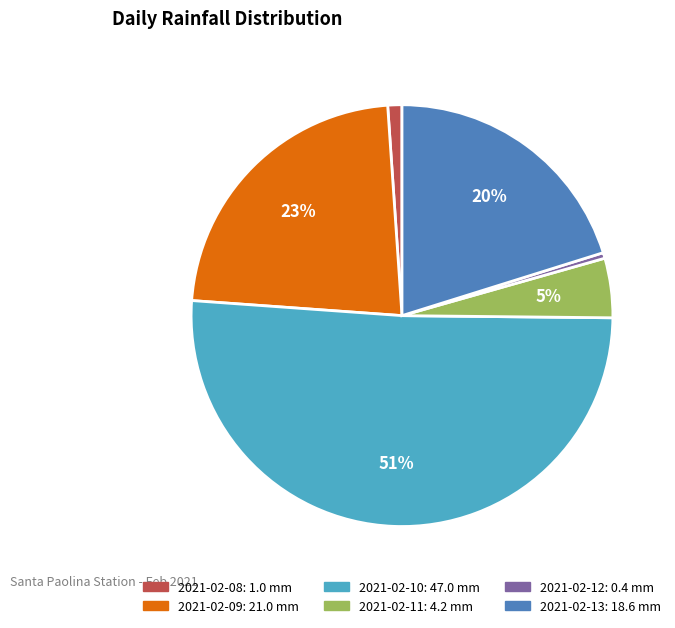

Which slice is the smallest?

2021-02-12